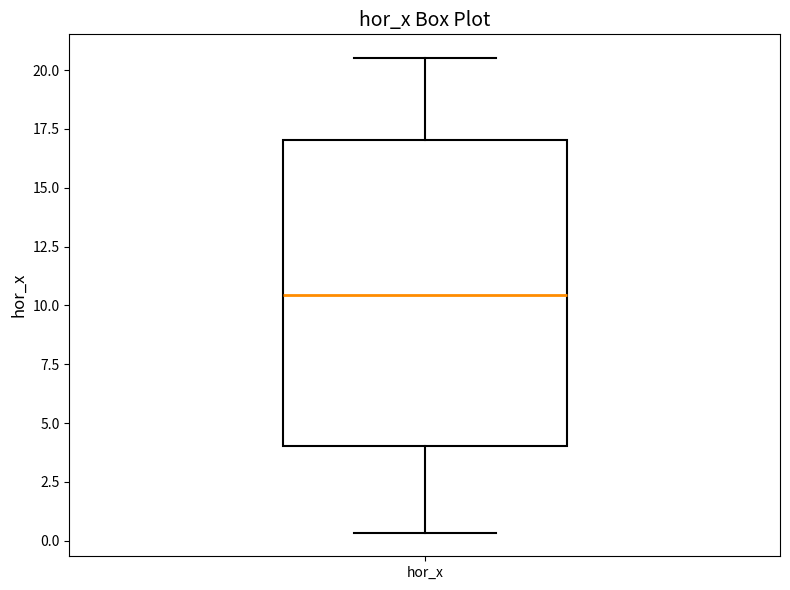

Read this box plot against the y-axis: the position of the median line, the range covered by the box, and the ends of both whiskers. The values are not printed on the chart, so give them approximately, as read against the axis.

median 10.5, box 4.0 to 17.0, whiskers 0.5 to 20.5